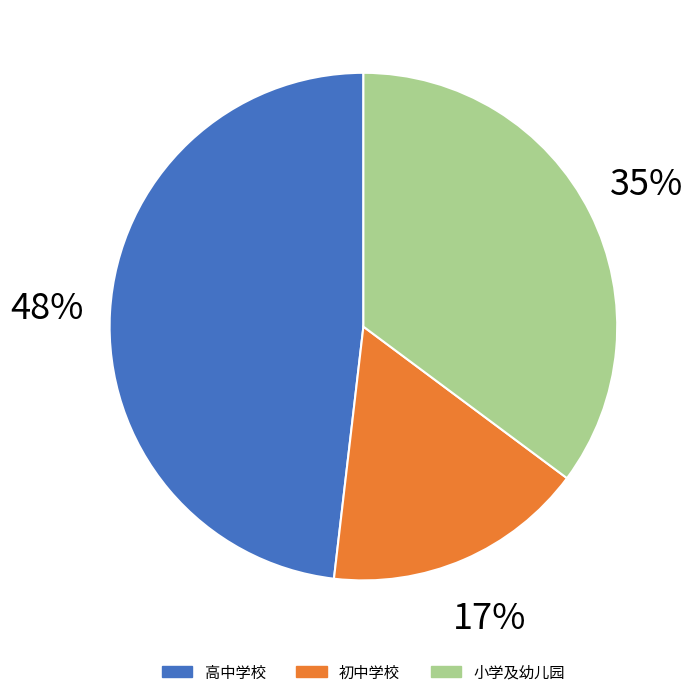

Is it true that 高中学校 is 48% of the pie?

True